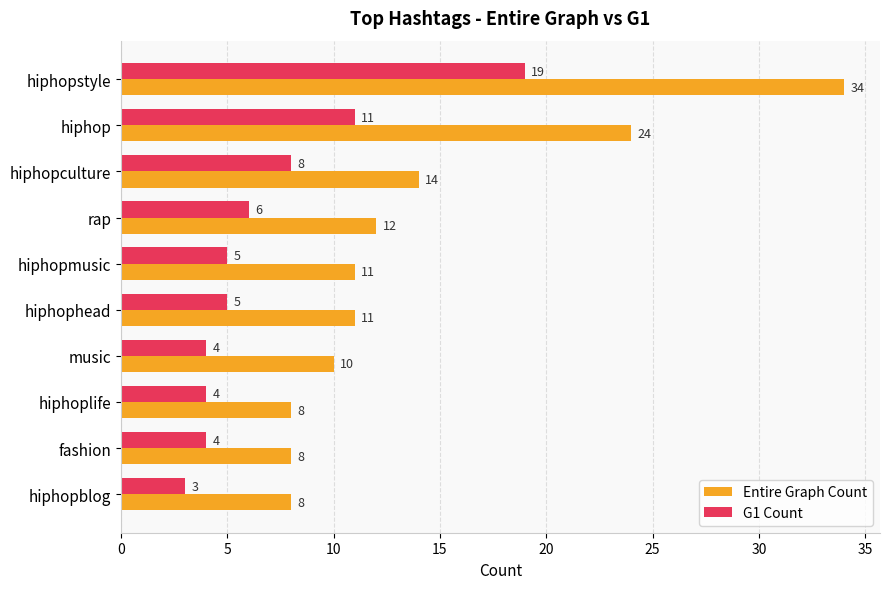

What is the sum of all G1 Count values?

69